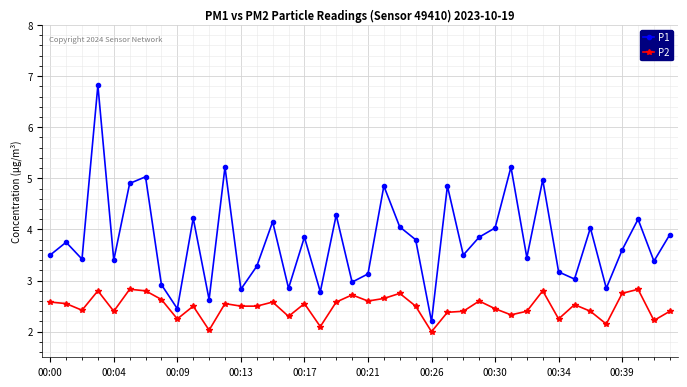

True or false: P2 has more than 1 interior local peaks.

True